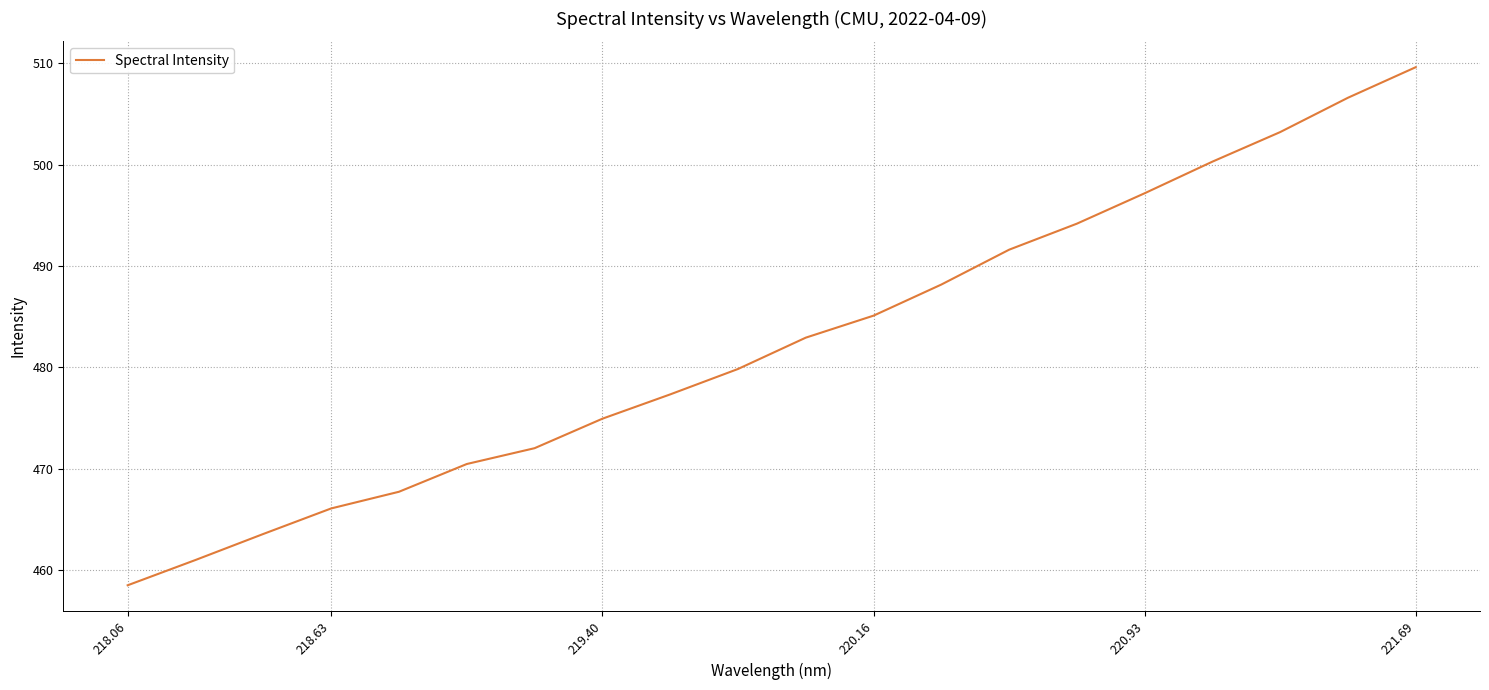

What is the sum of all values?

9650.4